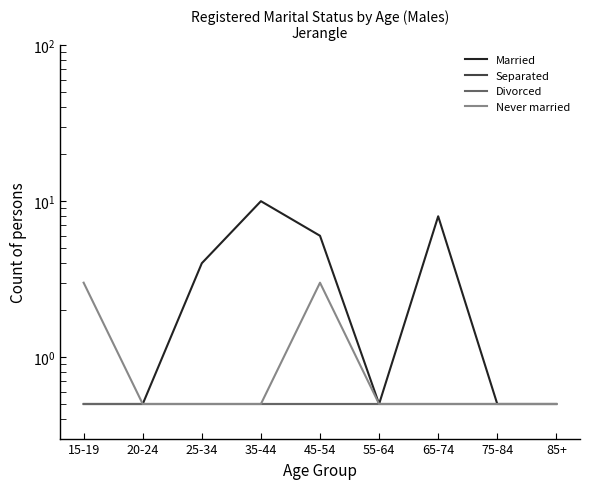

True or false: Married and Never married intersect in this chart.

False